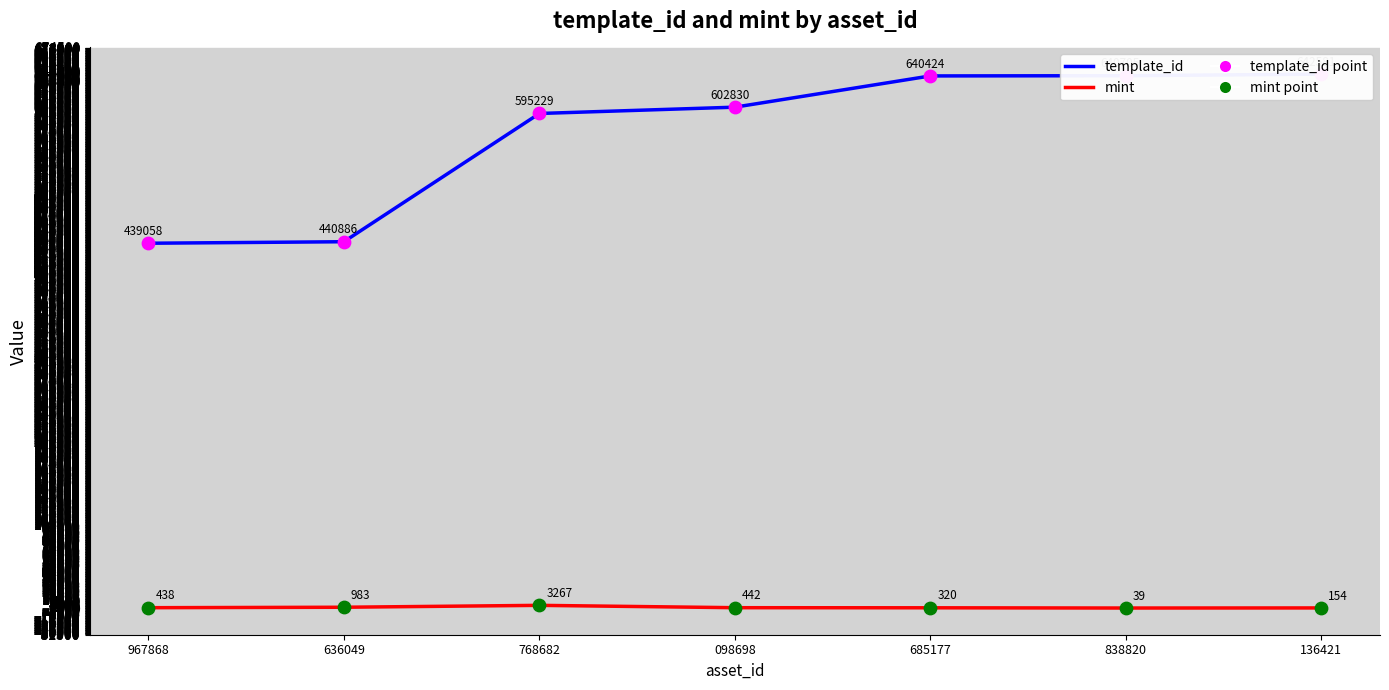

Which series has the widest spread of Y values?

template_id